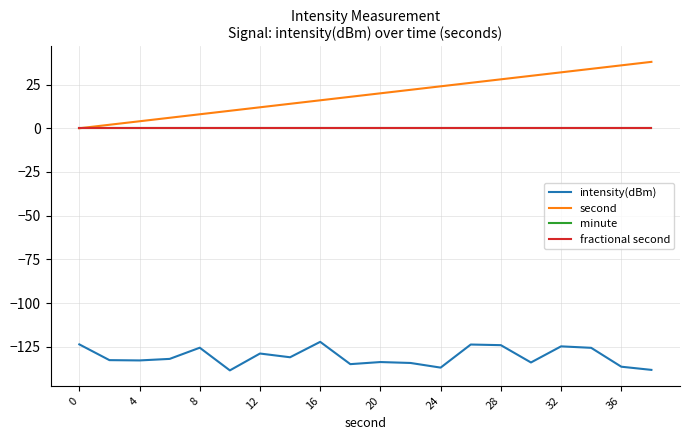

What is the maximum value shown in the chart?

38.0